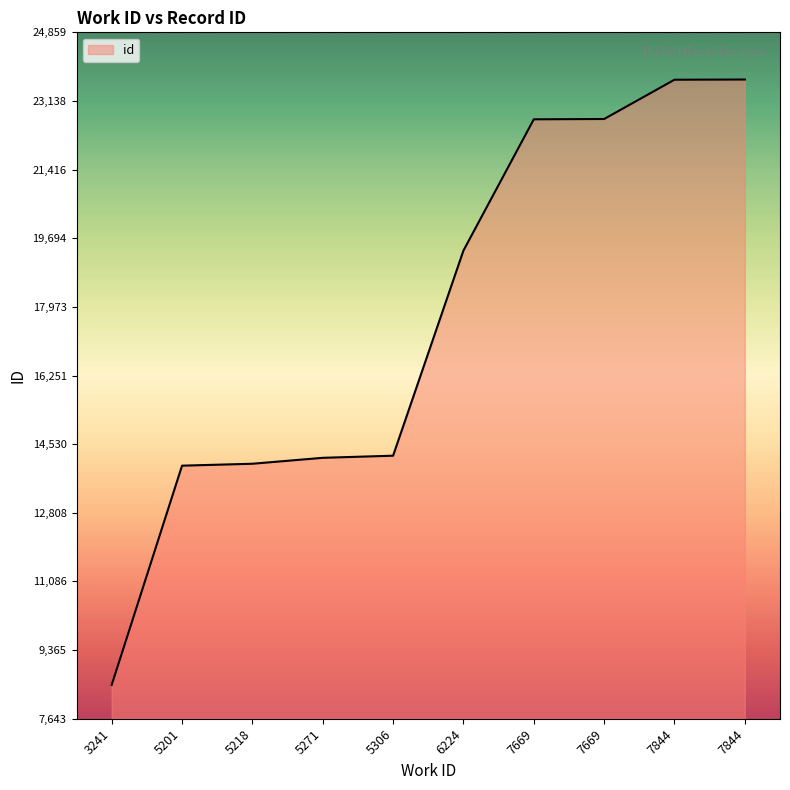

What is the value of the 3rd point from the left?

14039